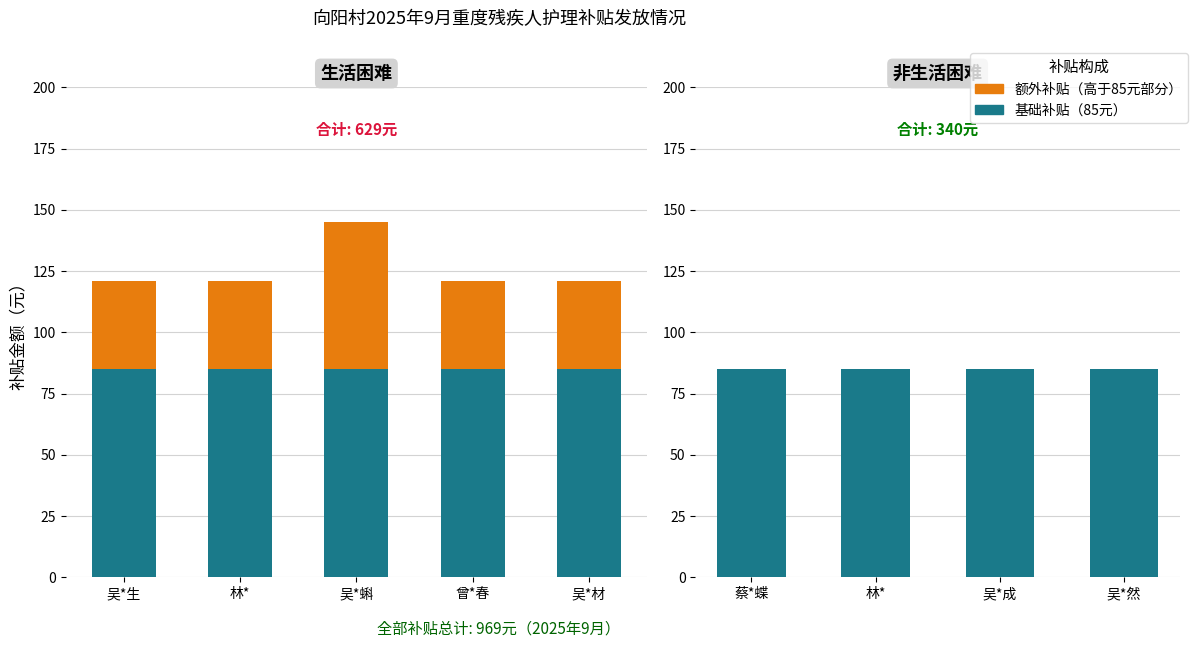

Which label corresponds to the smallest value in the chart?

蔡*蝶